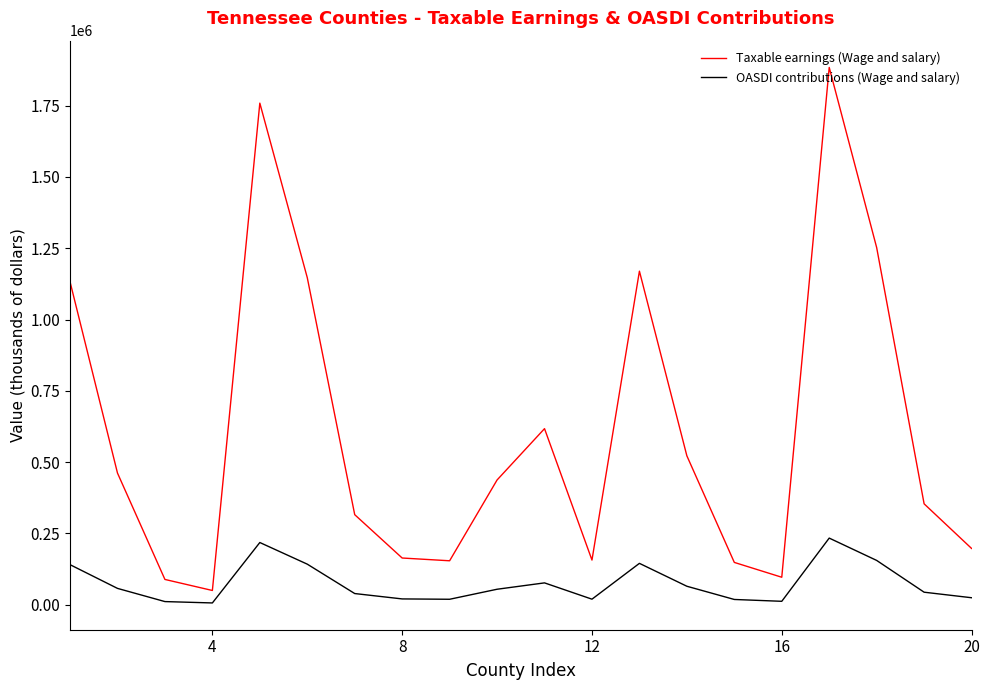

Which series has the largest total across all categories?

Taxable earnings (Wage and salary)